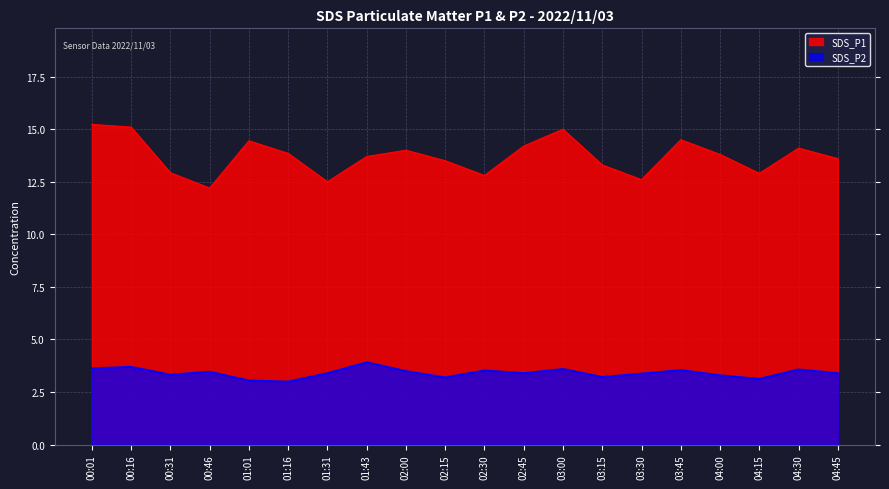

What are all the series names shown in the legend?

SDS_P1, SDS_P2